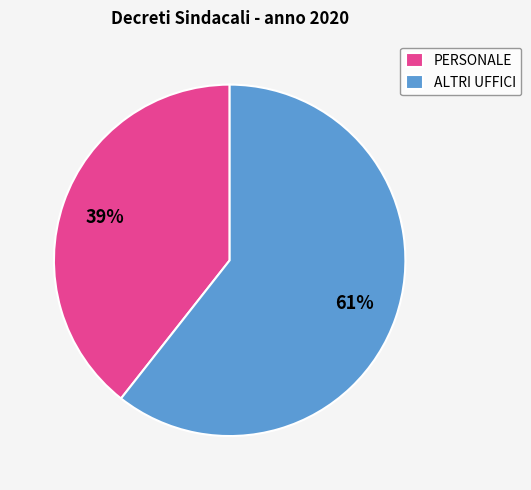

Combined, do PERSONALE and ALTRI UFFICI account for over 50%?

Yes